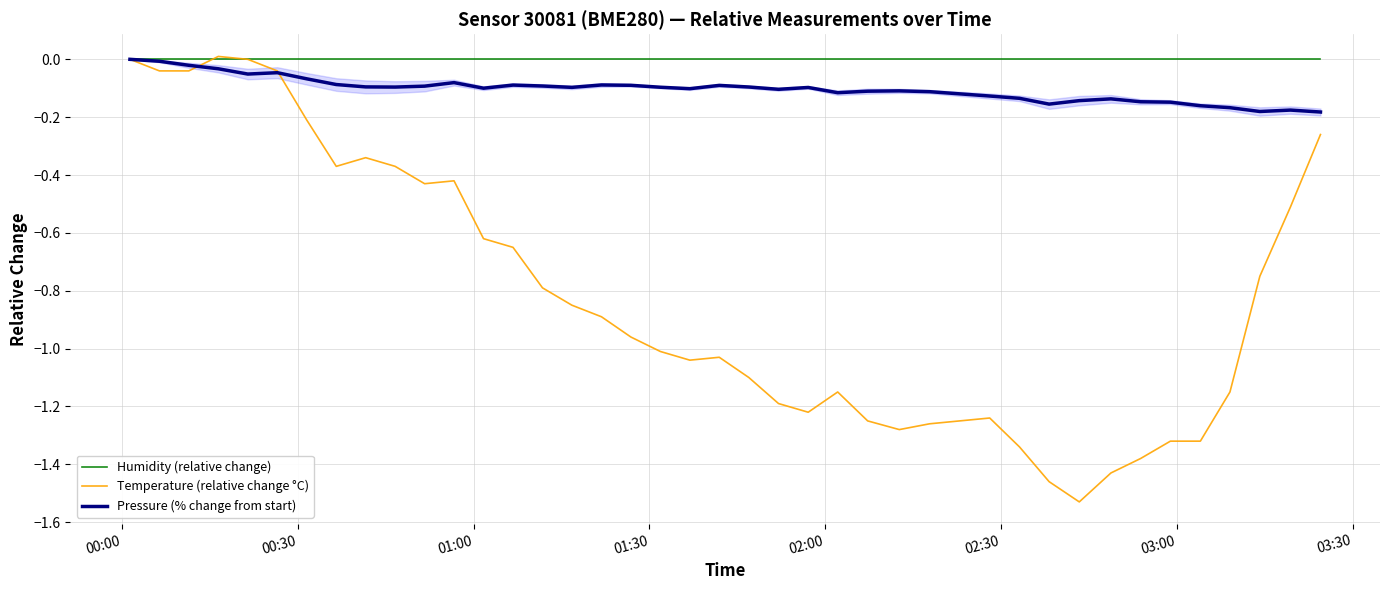

How many positive values does the Temperature (relative change °C) series have?

1